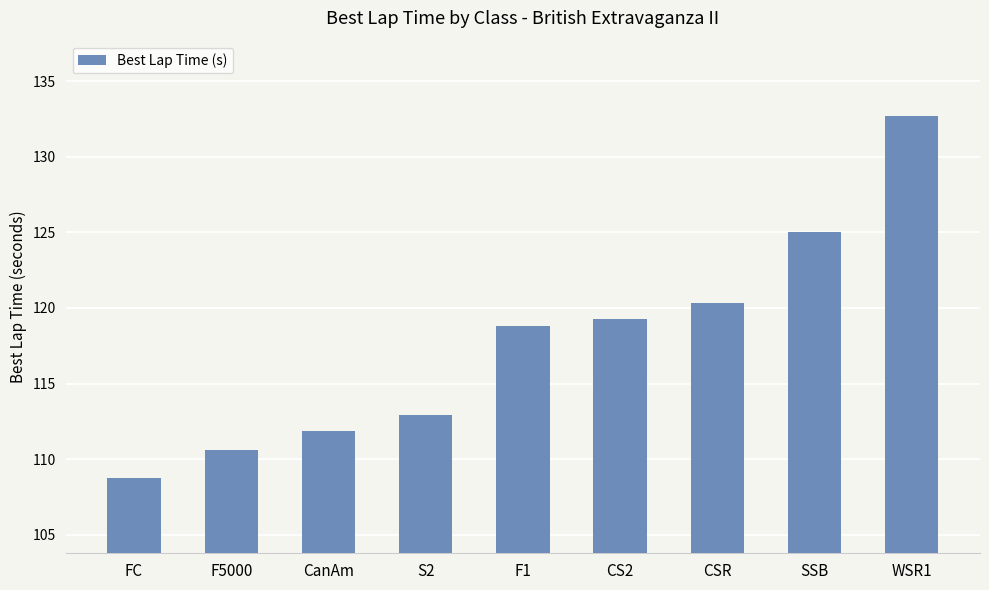

What is the value of the 7th bar from the left?

120.3